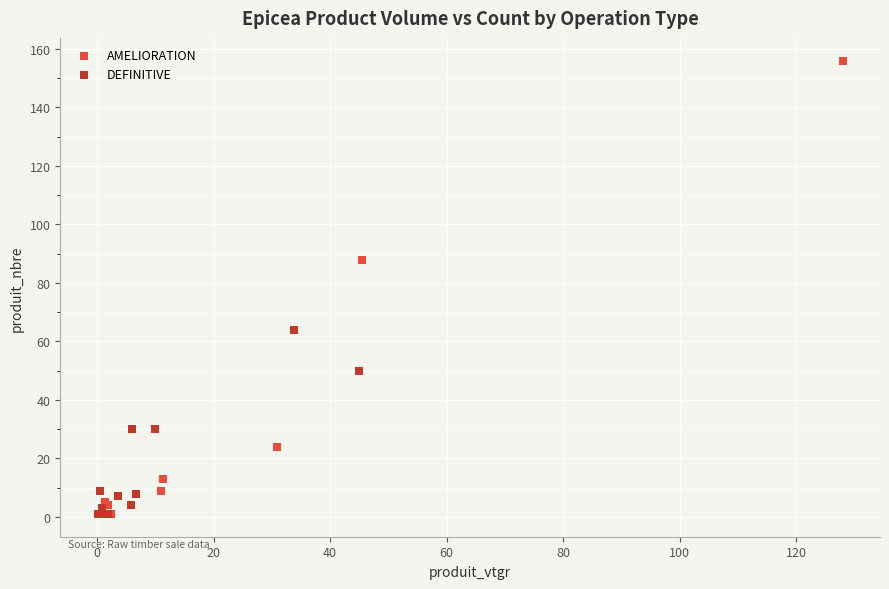

Which series has the widest spread of Y values?

AMELIORATION